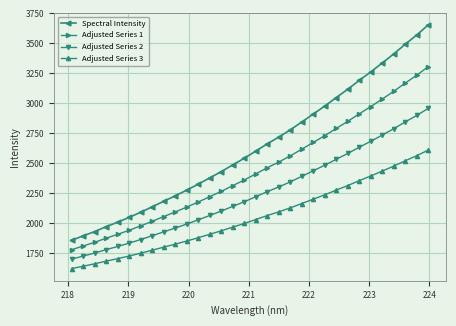

List the series in order of their peak value, lowest first.

Adjusted Series 3, Adjusted Series 2, Adjusted Series 1, Spectral Intensity